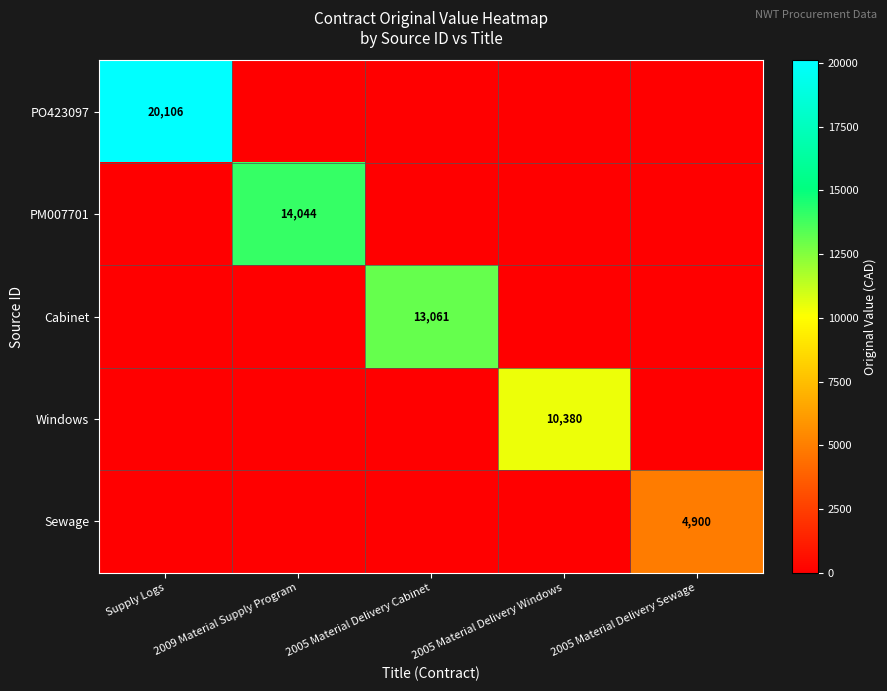

Is it true that Windows equals 10380 at 2005 Material Delivery Windows?

True